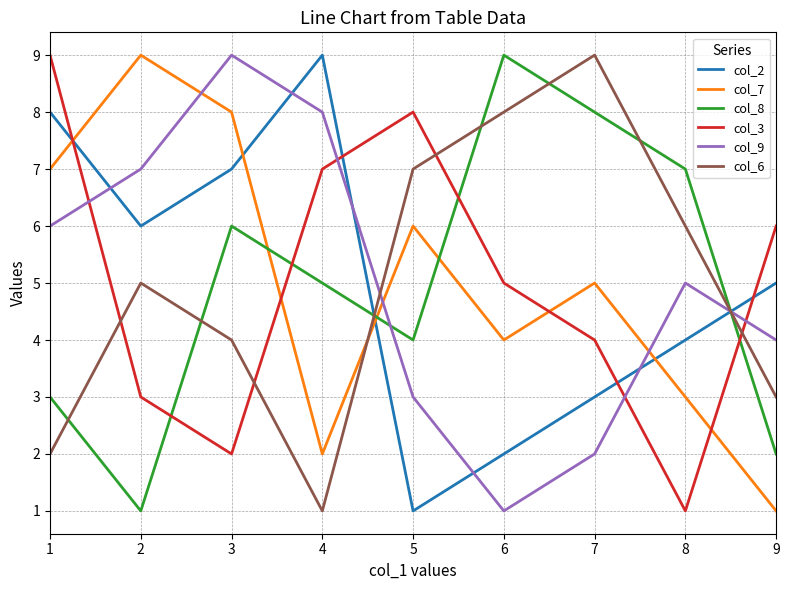

How many interior local peaks does the col_3 series have?

1